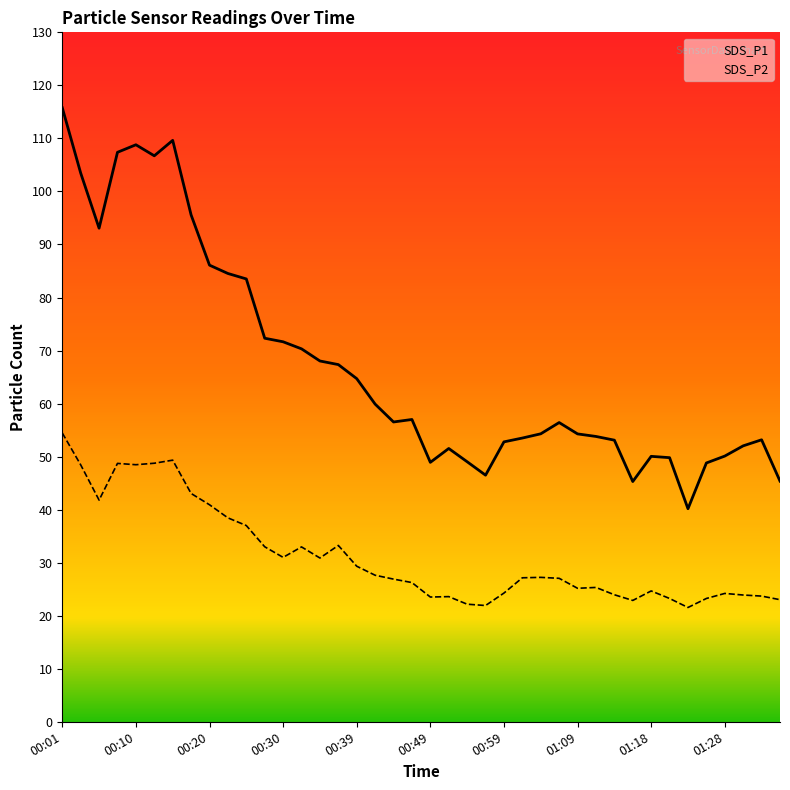

At how many categories does at least one series exceed 34?

40